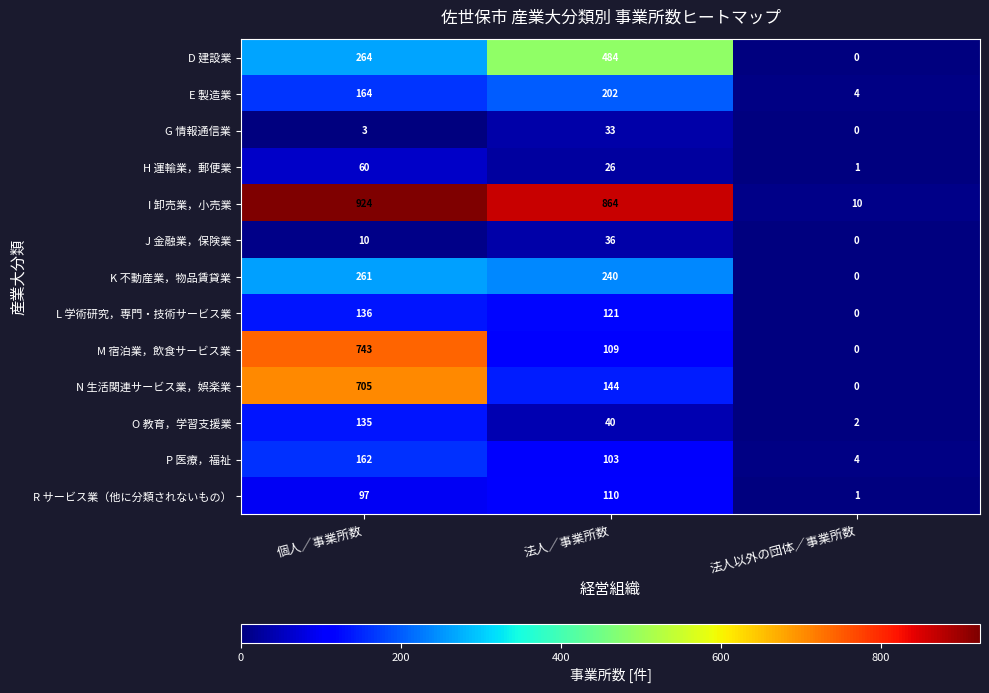

Count the N 生活関連サービス業，娯楽業 values in the range 0 to 705.

3